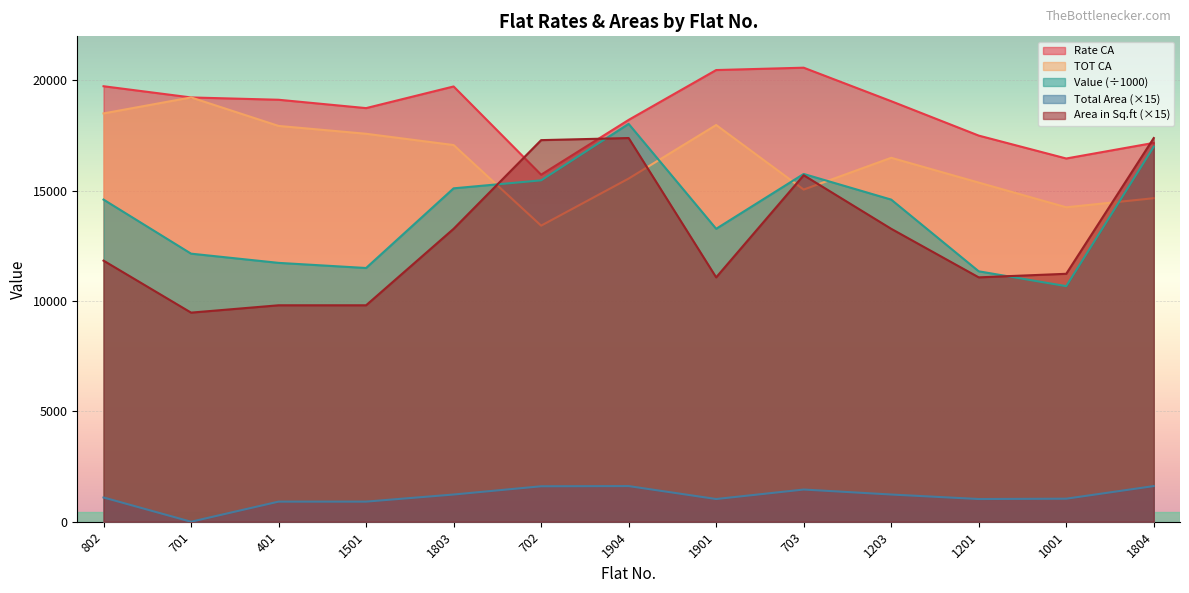

Count the number of data series in this chart.

5